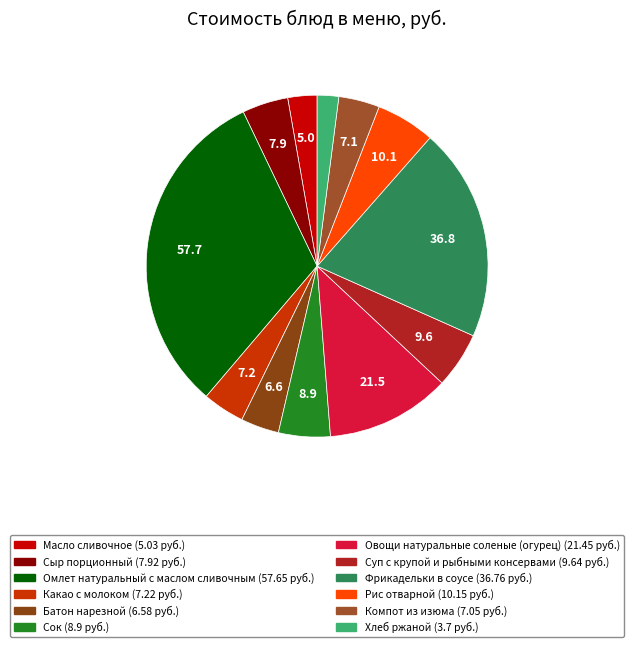

Is it true that Суп с крупой и рыбными консервами is 5% of the pie?

True